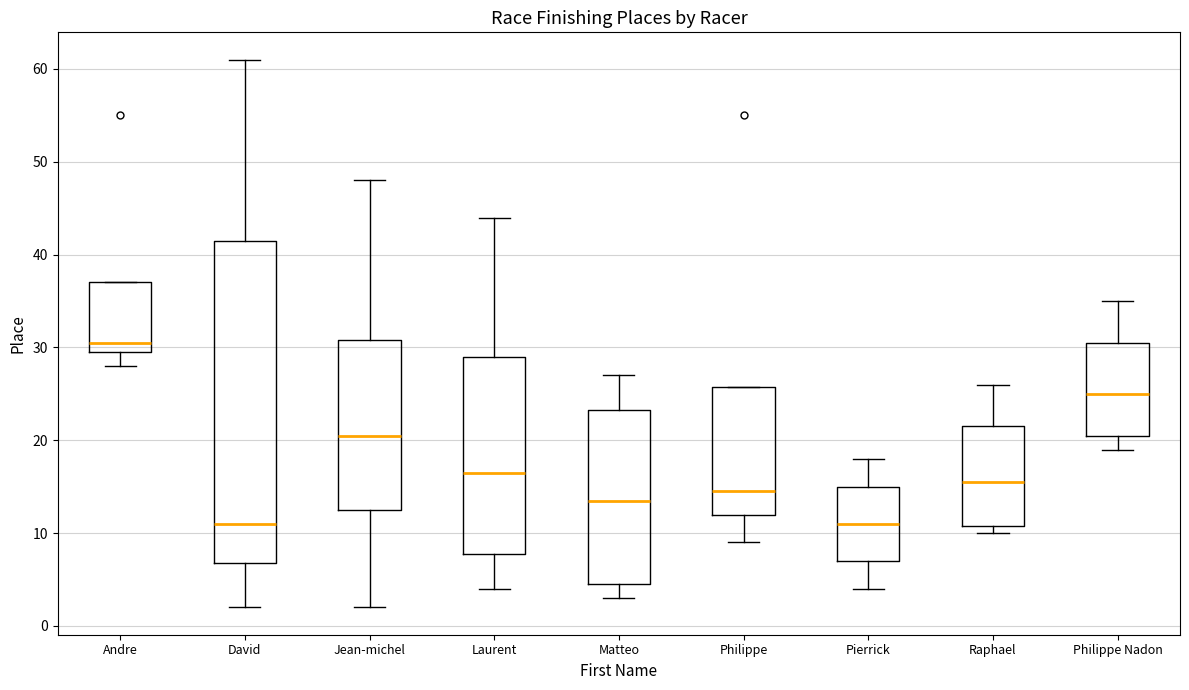

Which box's median line is the highest?

Andre